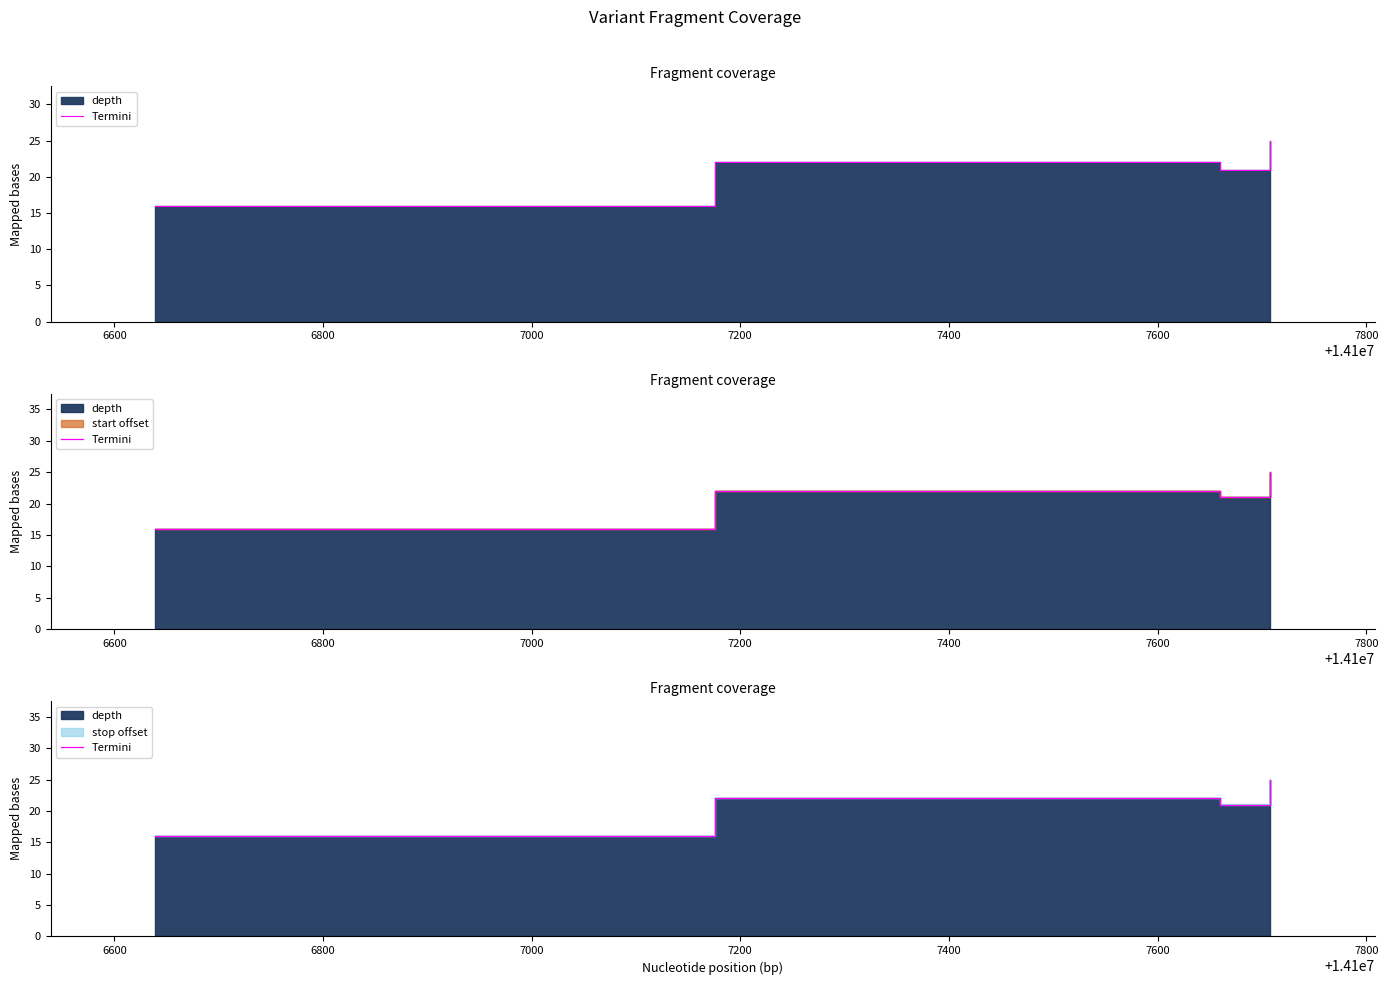

Count the values in the range 21 to 25.

3